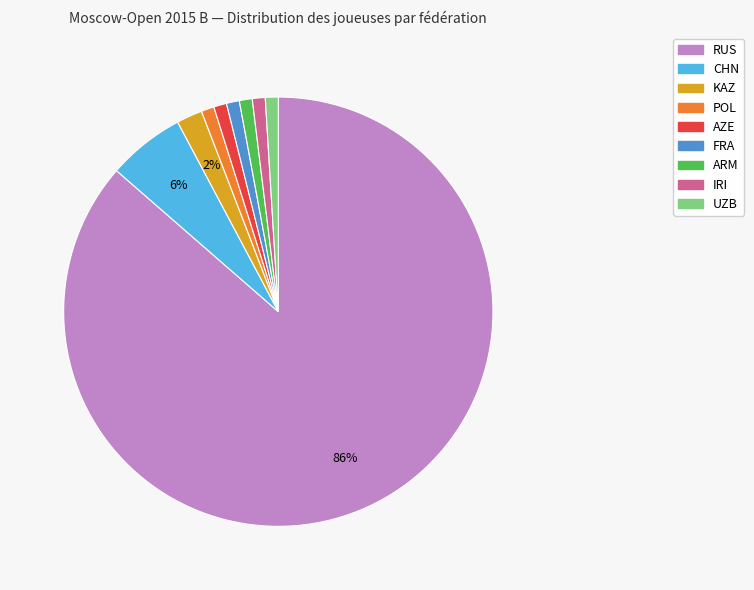

To the nearest percent, what is the difference between the largest and smallest slice percentages?

85%